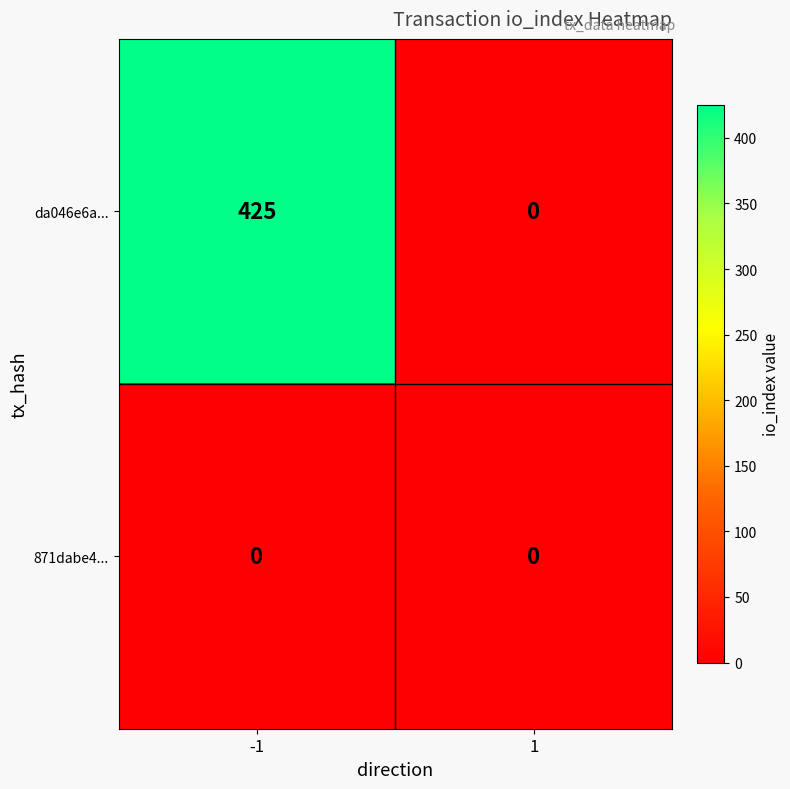

Count the number of data series in this chart.

2